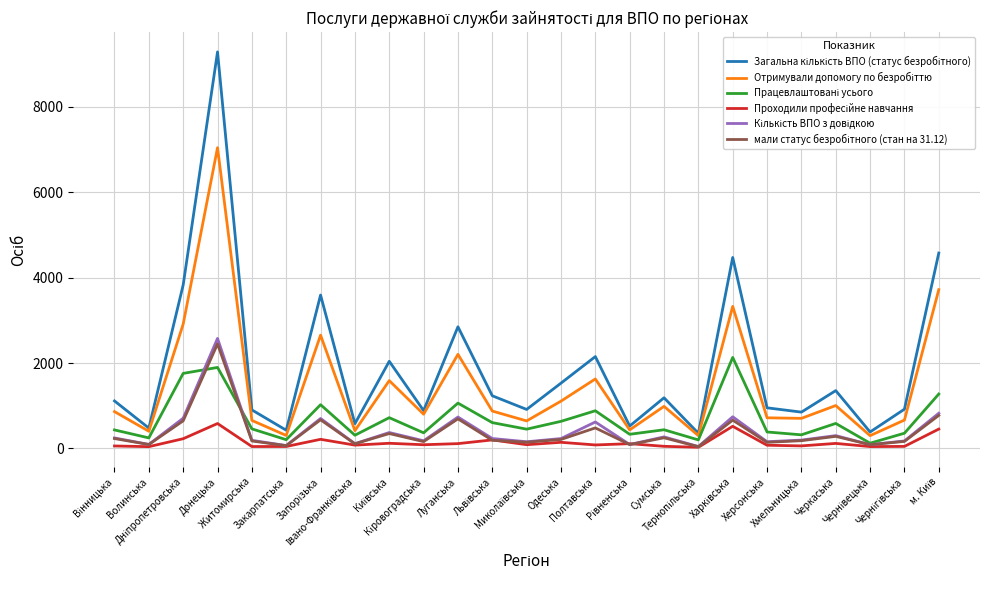

What is the maximum value shown in the chart?

9289